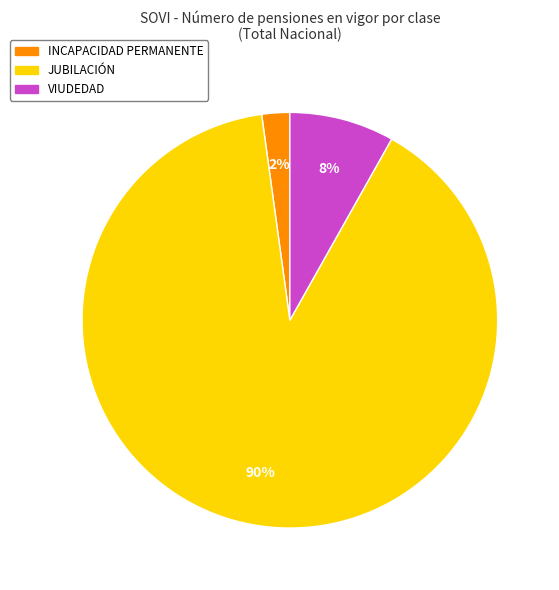

To the nearest percent, what is the average slice percentage?

33%